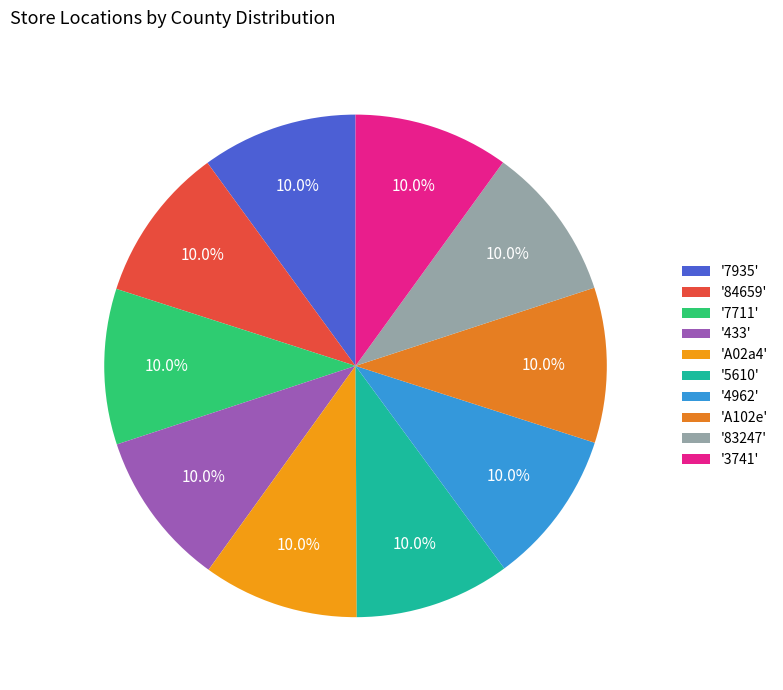

How many slices are in this pie chart?

10